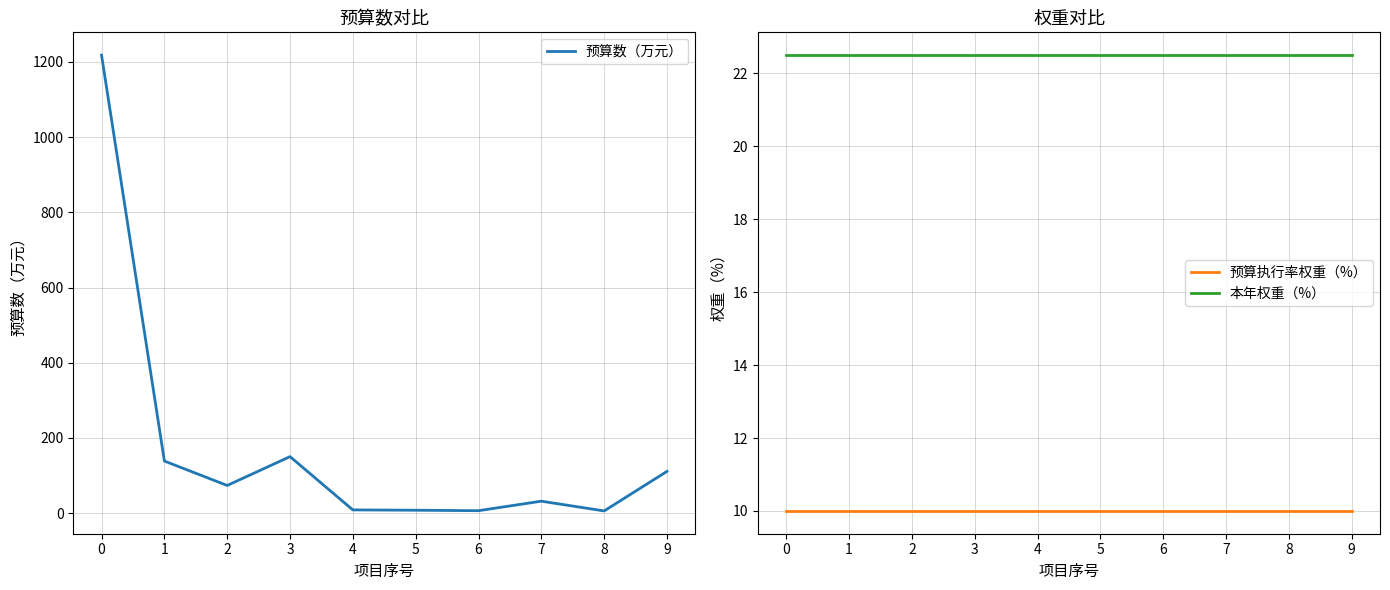

What is the spread (max minus min) of values at 9?

101.1